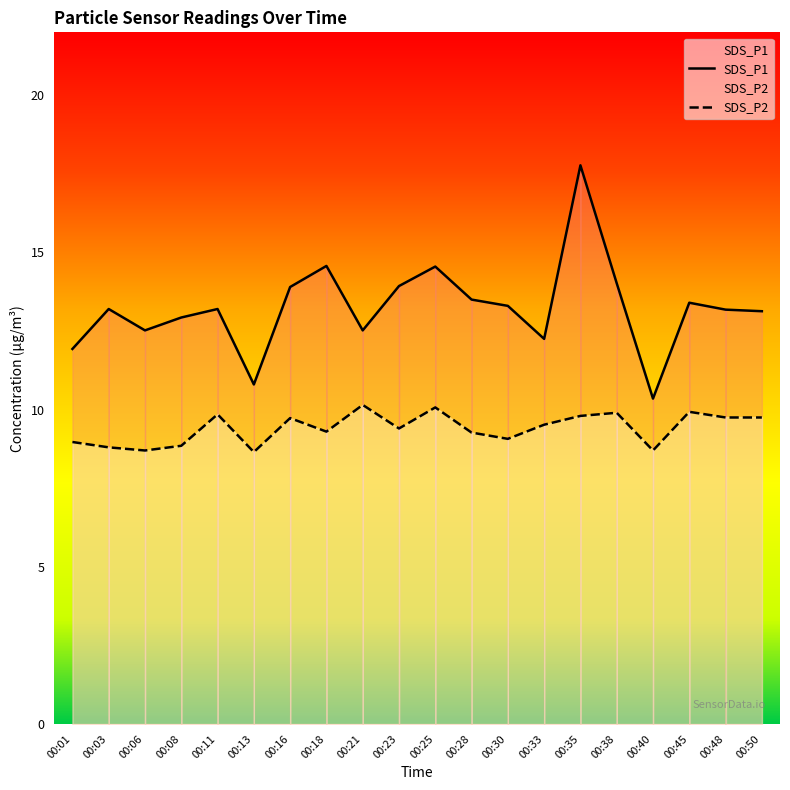

Does the chart have visible grid lines?

No